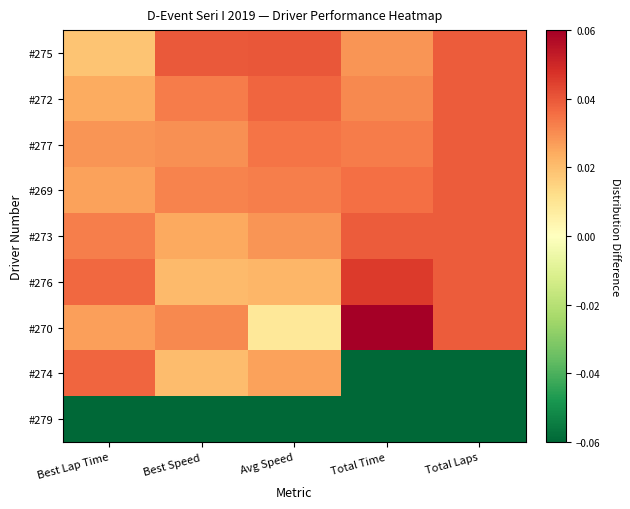

At which category does the chart reach its peak across all series?

Total Time